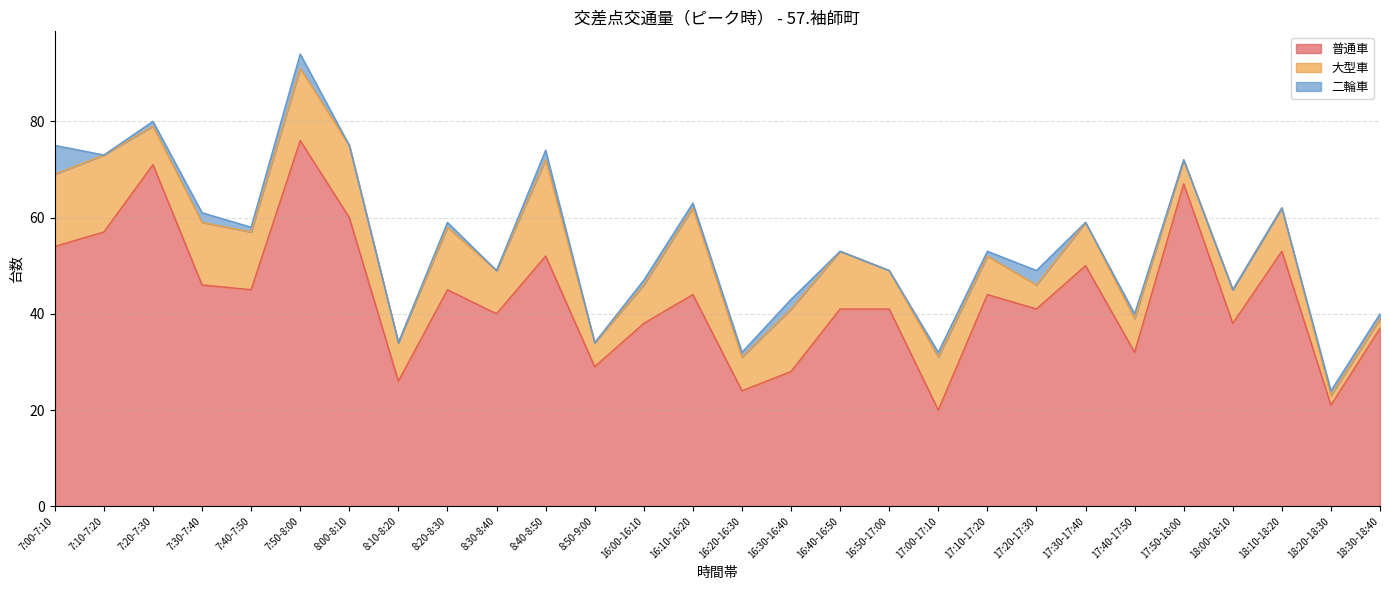

Does the chart have visible grid lines?

Yes